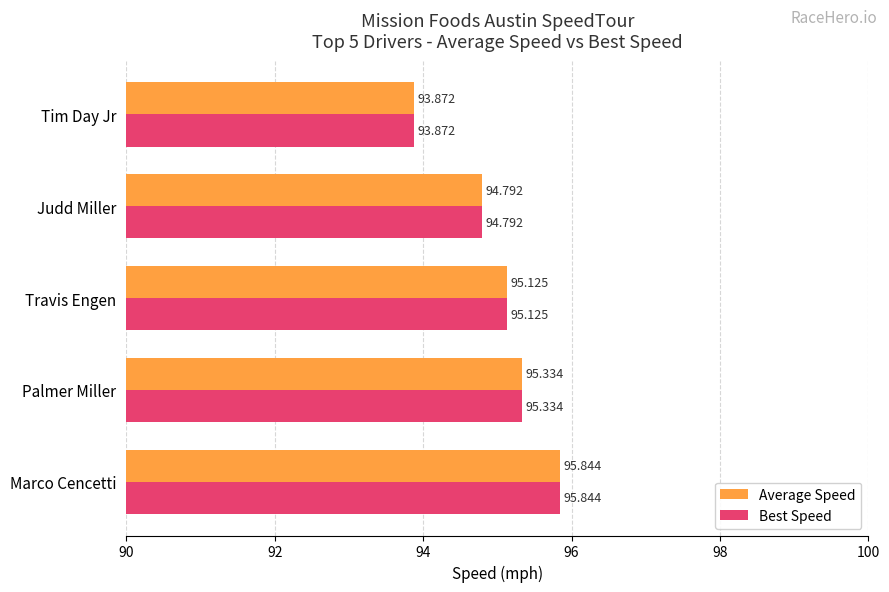

At which category does the chart reach its peak across all series?

Marco Cencetti